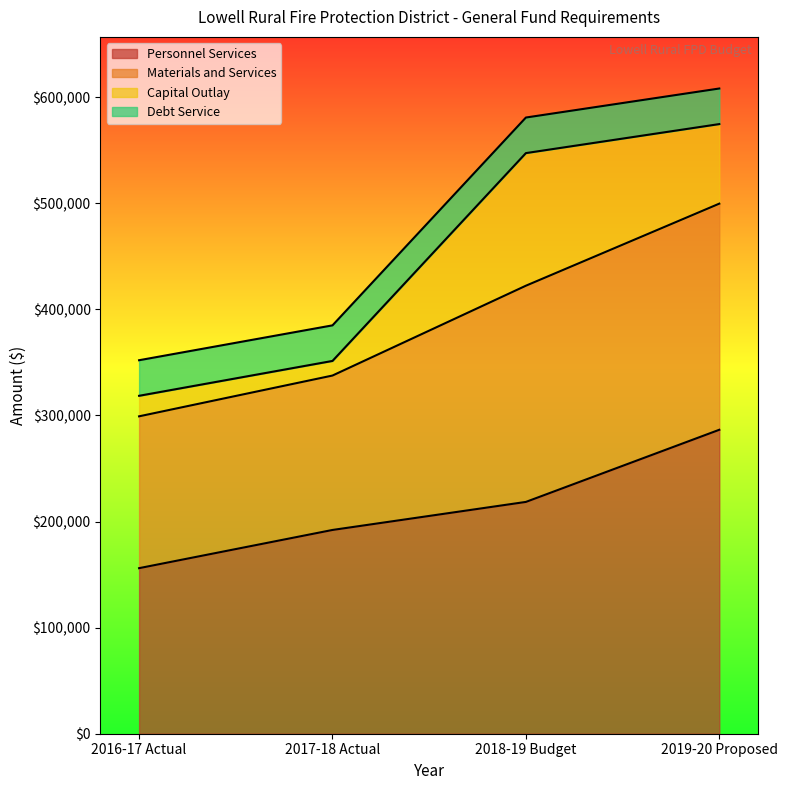

What is the lowest value of the Personnel Services series?

156058